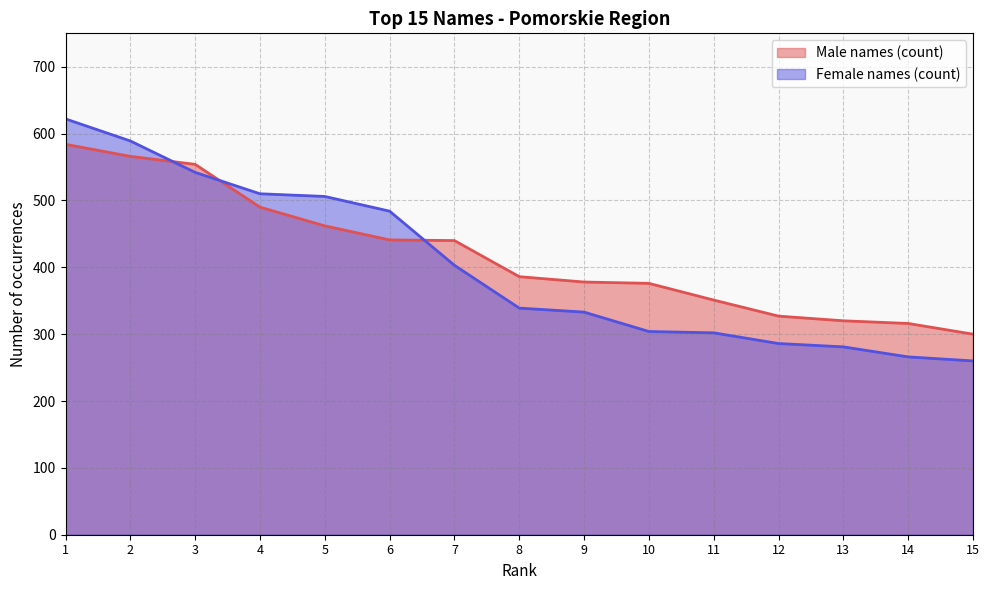

At which category is the sum across all series the highest?

1